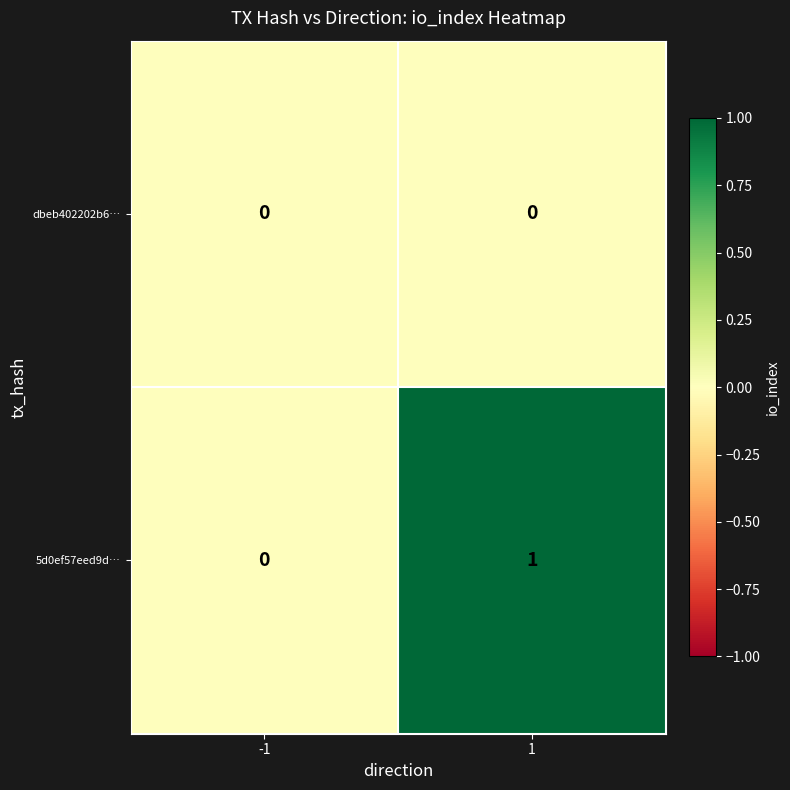

Which series has the widest spread of values?

5d0ef57eed9d…